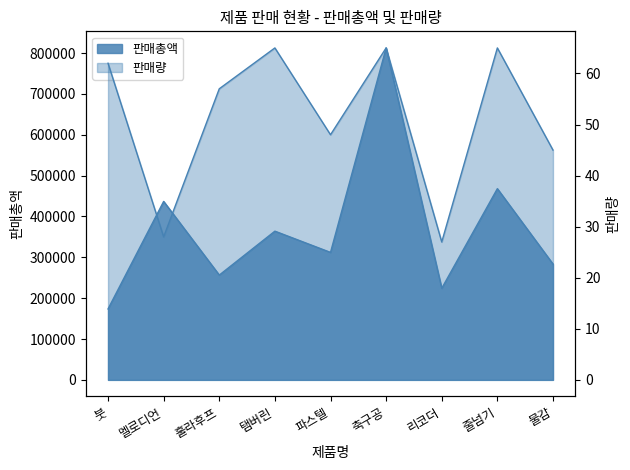

What is the total value across all series at 물감?

283545